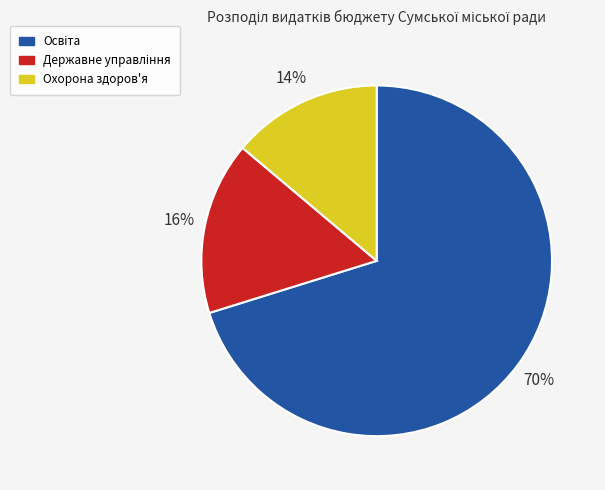

To the nearest percent, what is the average slice percentage?

33%